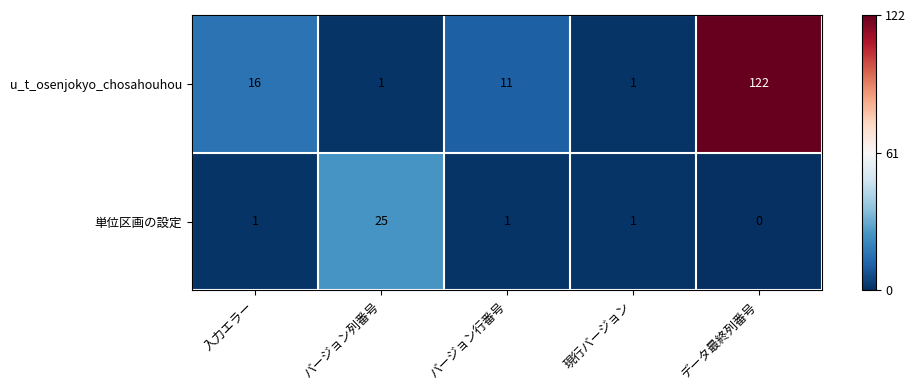

Rank the series at データ最終列番号 from lowest to highest value.

単位区画の設定, u_t_osenjokyo_chosahouhou